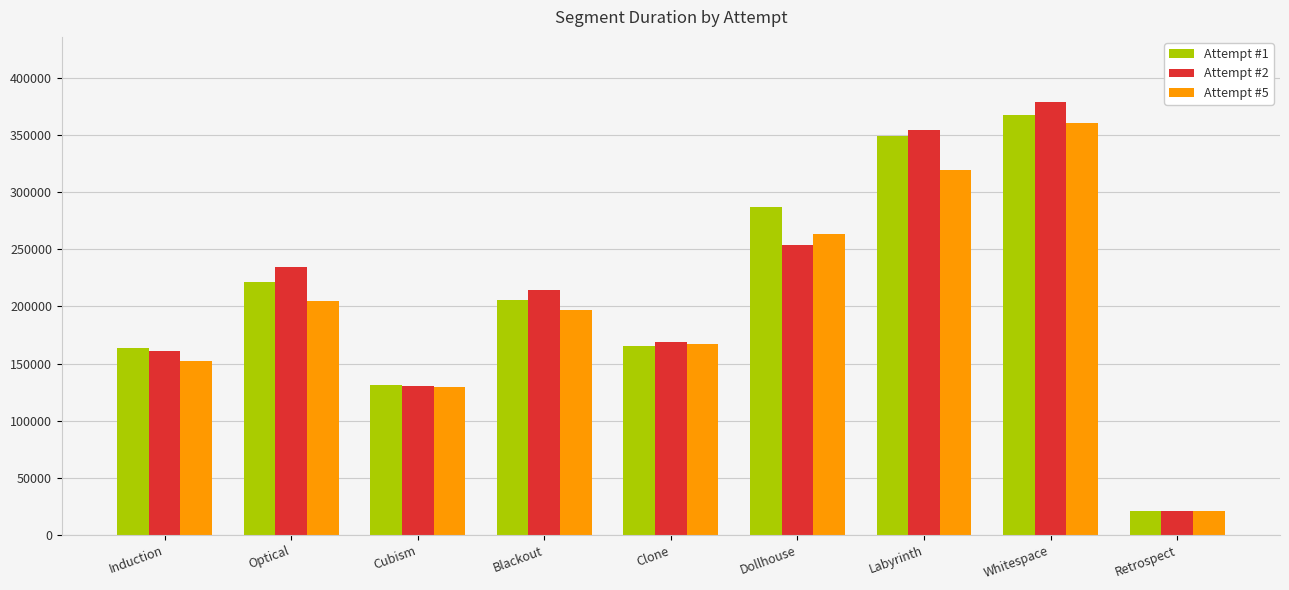

What is the difference between the Attempt #1 values at Cubism and Retrospect?

110558